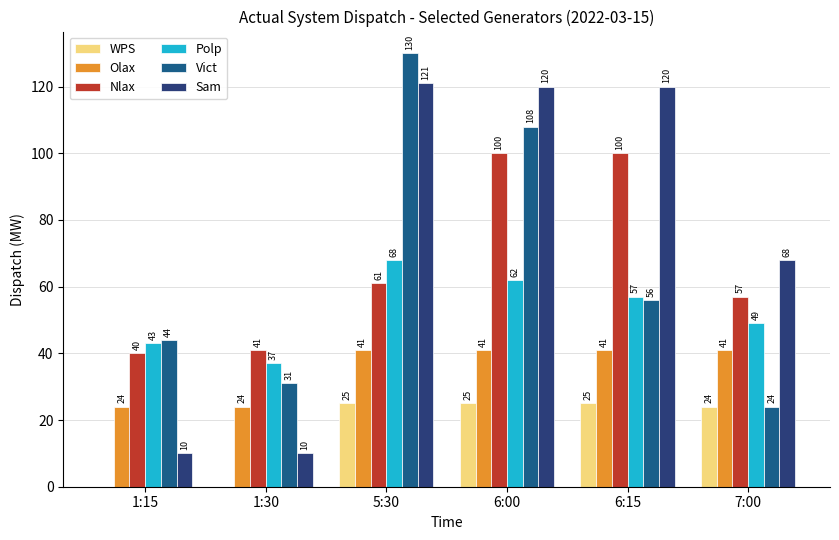

What is the approximate value of Olax at 1:15, to the nearest 10?

20